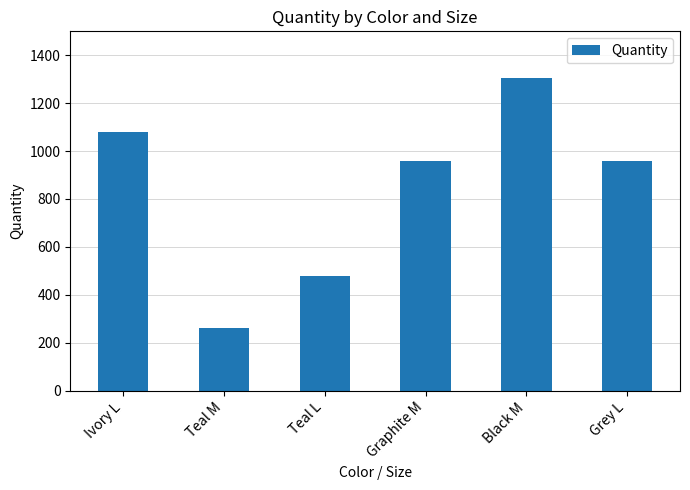

Reading right to left, list all the values displayed in this chart.

Grey L=960	Black M=1304	Graphite M=960	Teal L=480	Teal M=260	Ivory L=1080